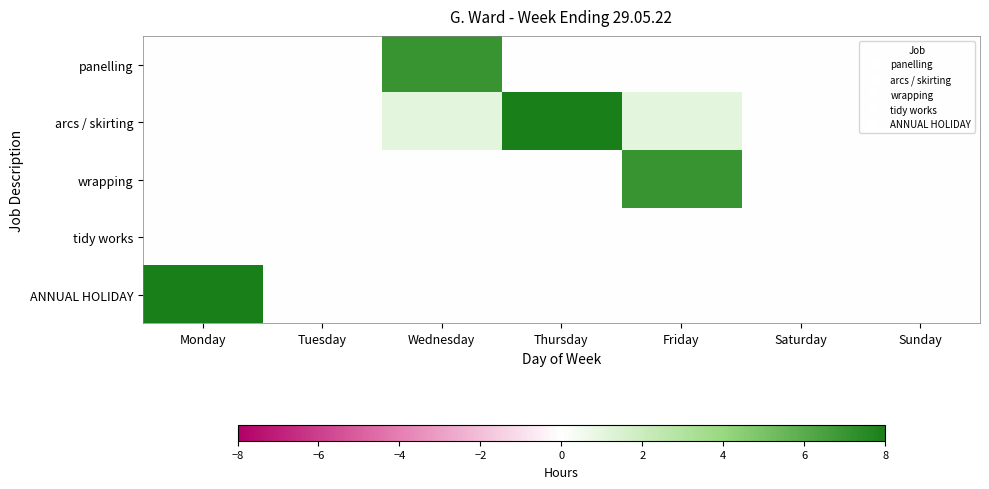

What is the total value across all series at Monday?

8